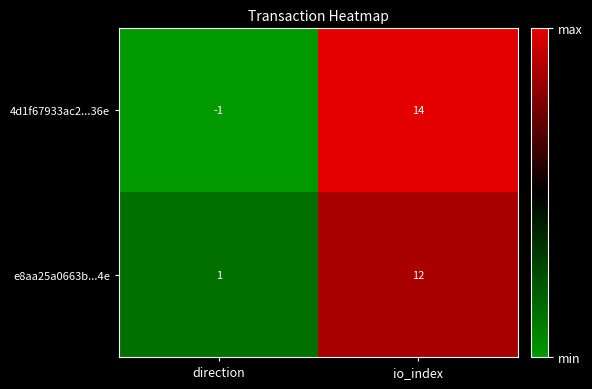

How many data points does each series have?

2